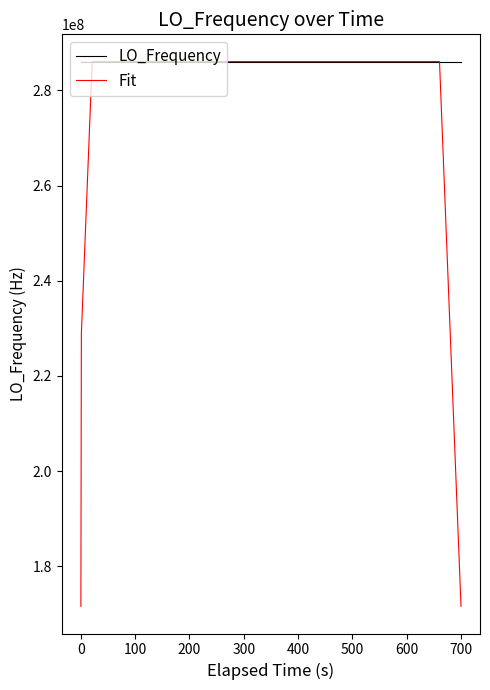

Which series has the largest range (max minus min)?

Fit